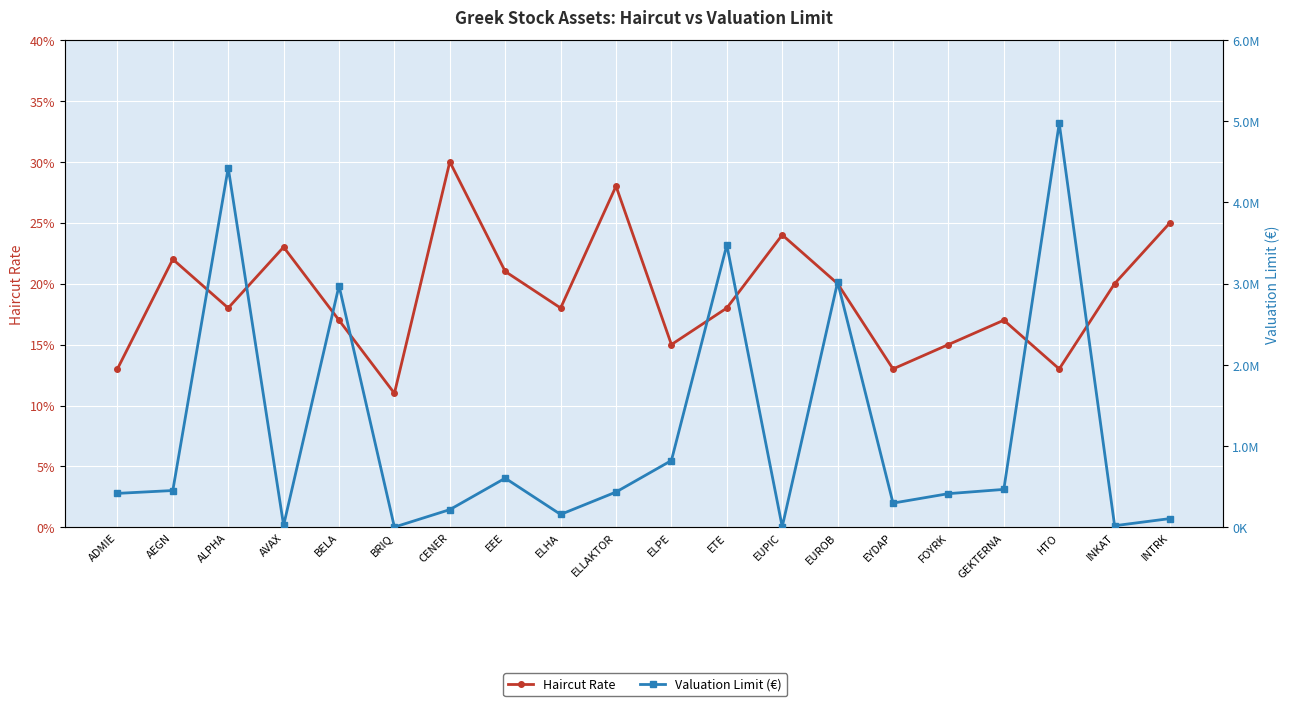

Which series has the largest range (max minus min)?

Valuation Limit (€)